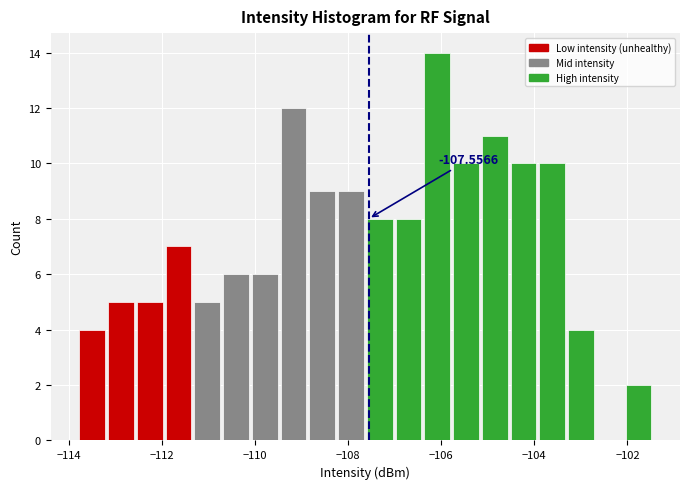

Read against the x-axis, roughly where is the centre of the tallest bar?

-106.0